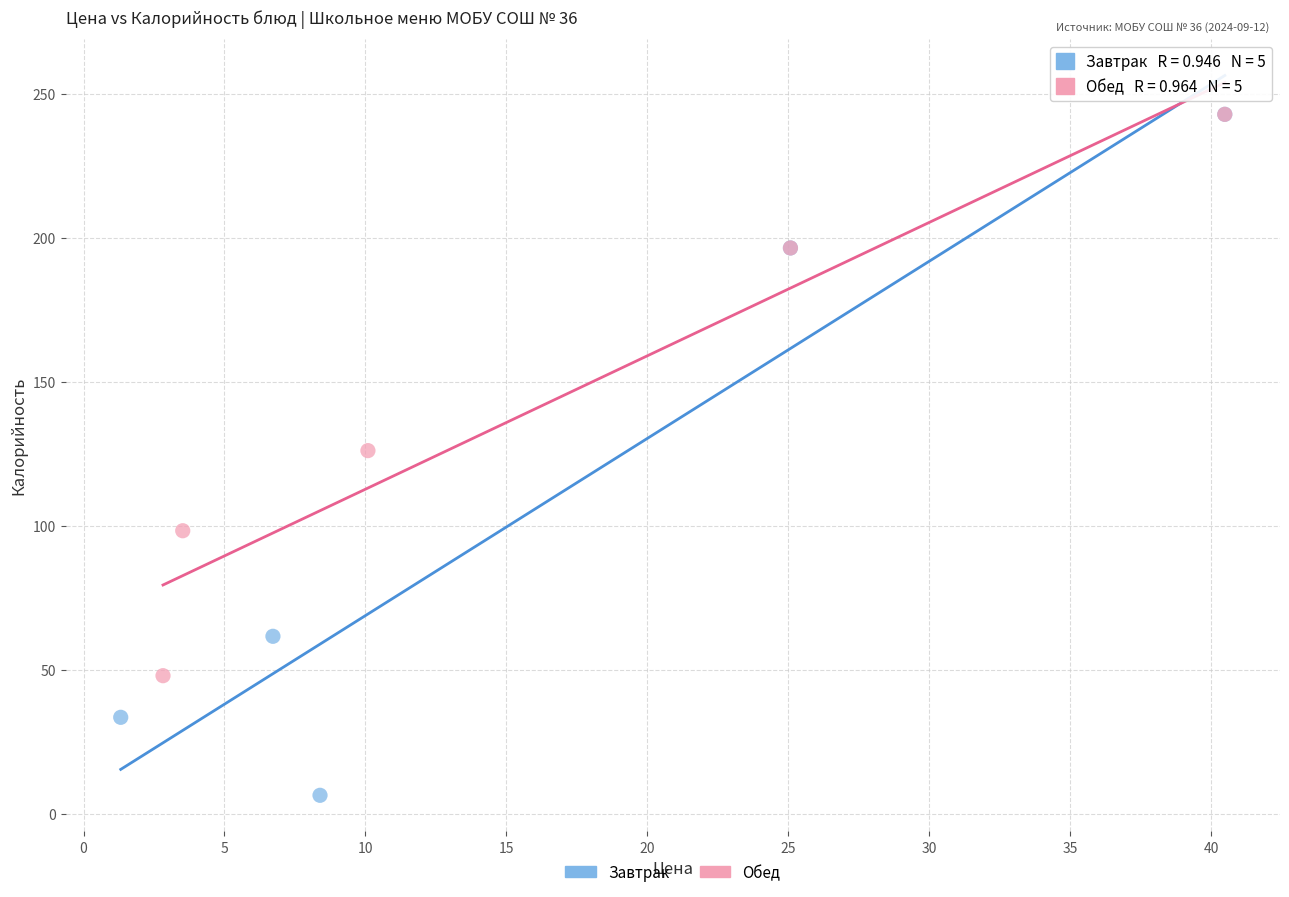

Which series reaches the minimum Y coordinate?

Завтрак